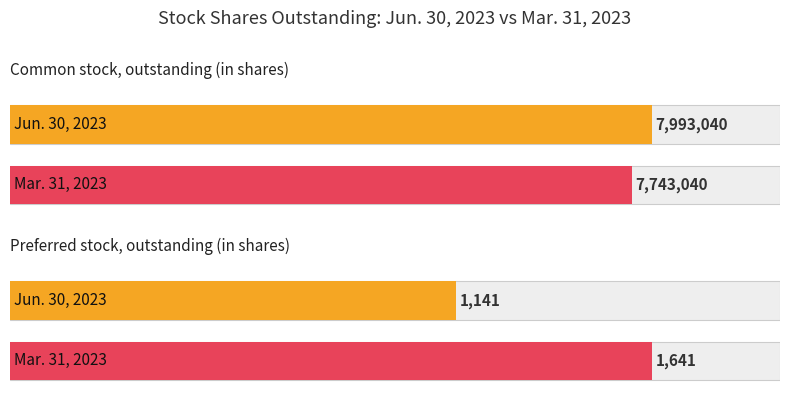

At which category does the chart reach its peak across all series?

Common stock, outstanding (in shares)